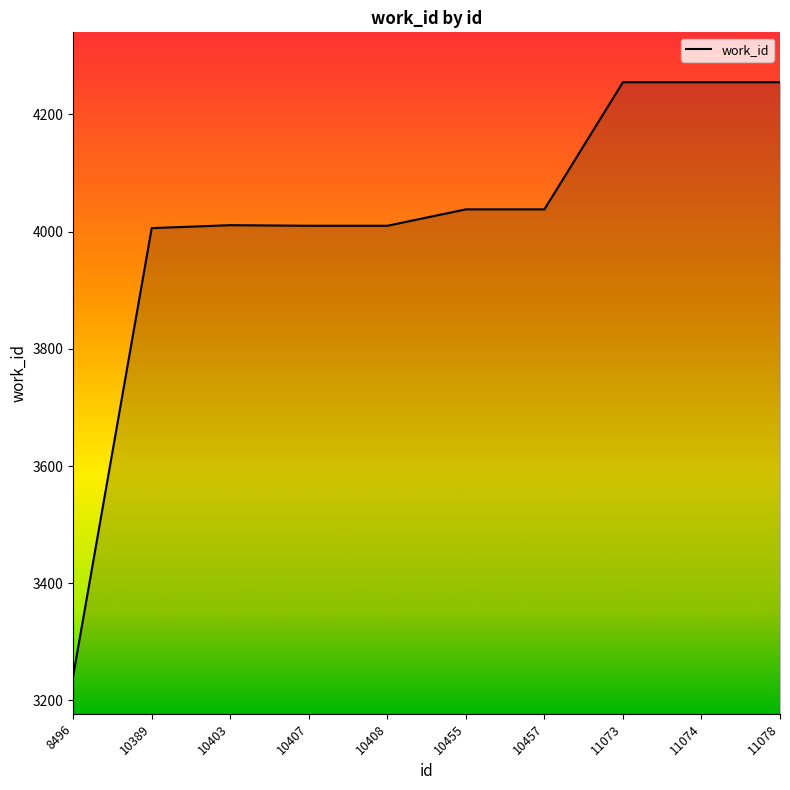

What is the smallest value displayed?

3242